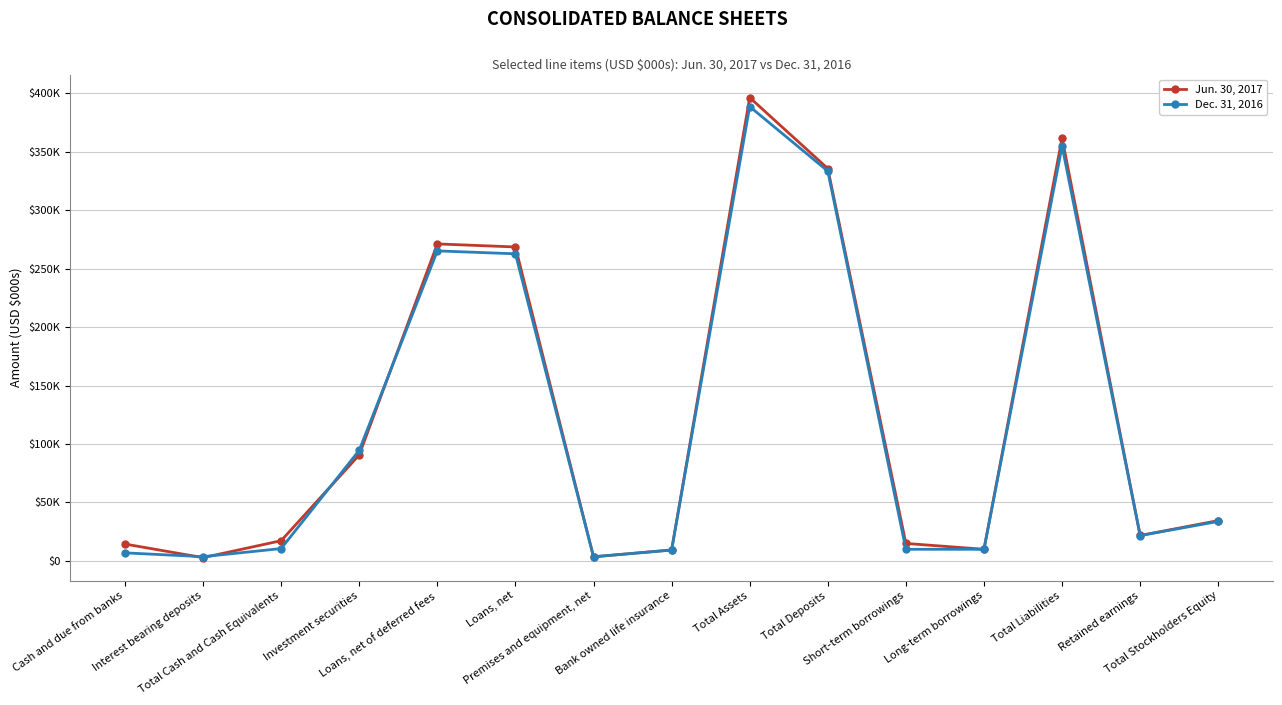

What are all the series names shown in the legend?

Jun. 30, 2017, Dec. 31, 2016